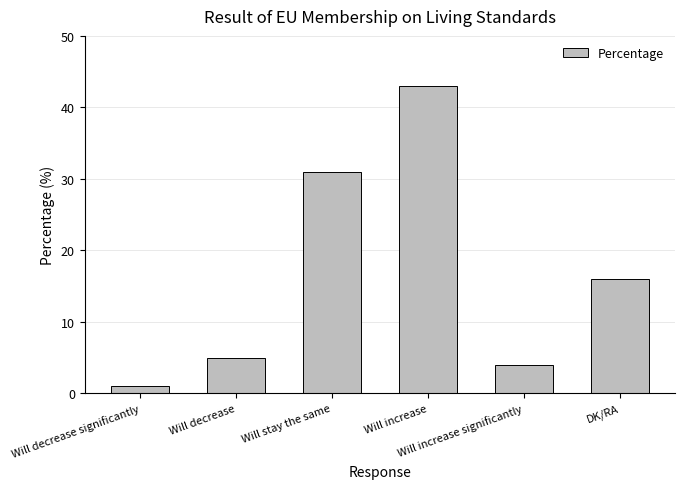

How many bars are there in total?

6